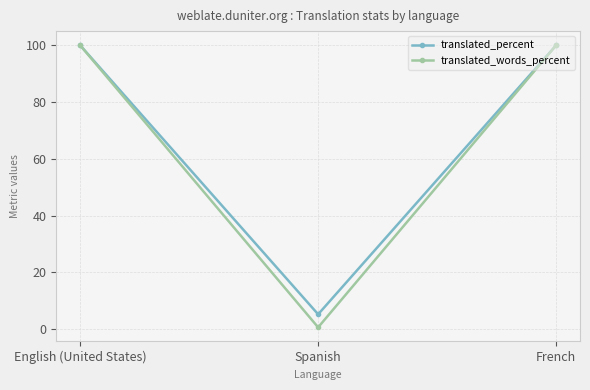

What is the maximum value shown in the chart?

100.0